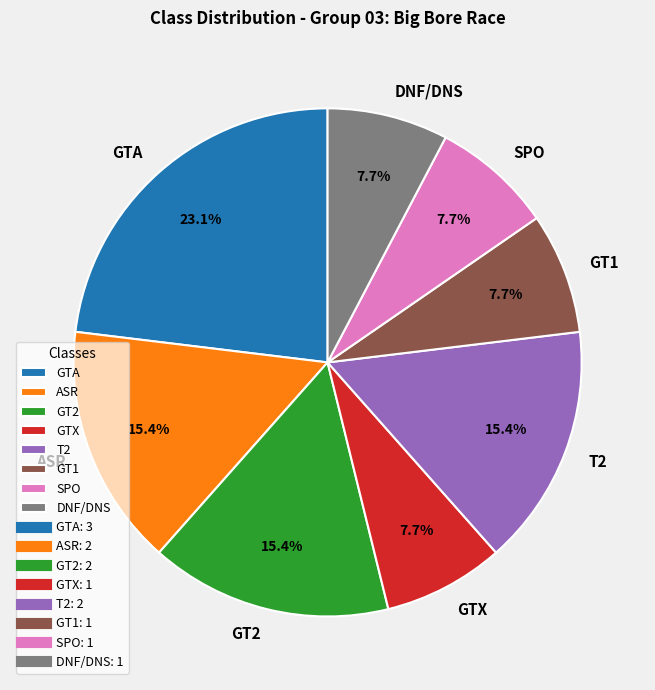

Approximately how many times larger is the value at GT1 compared to GT2?

0.5